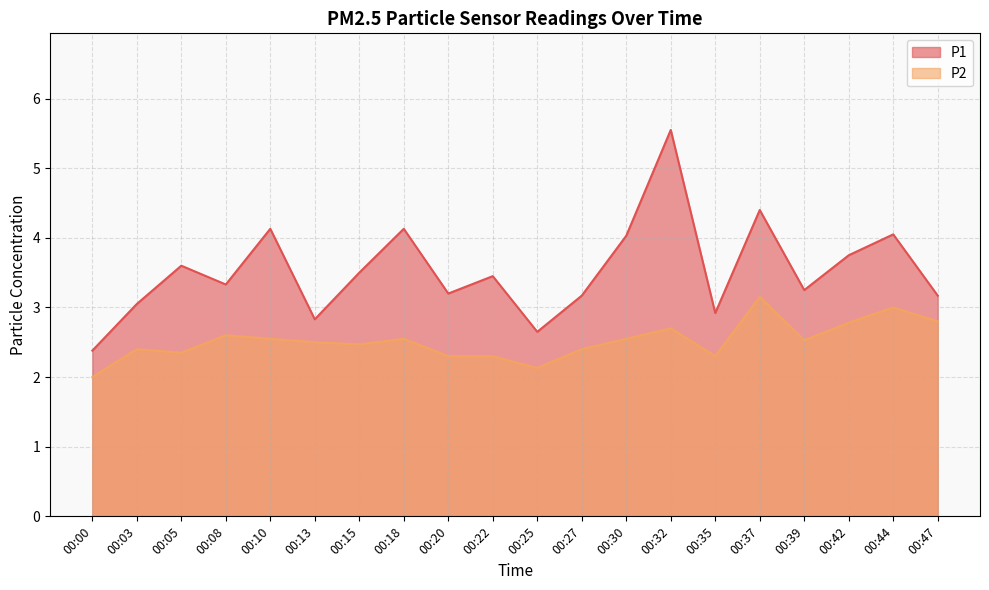

What is the average value of the P2 series?

2.5